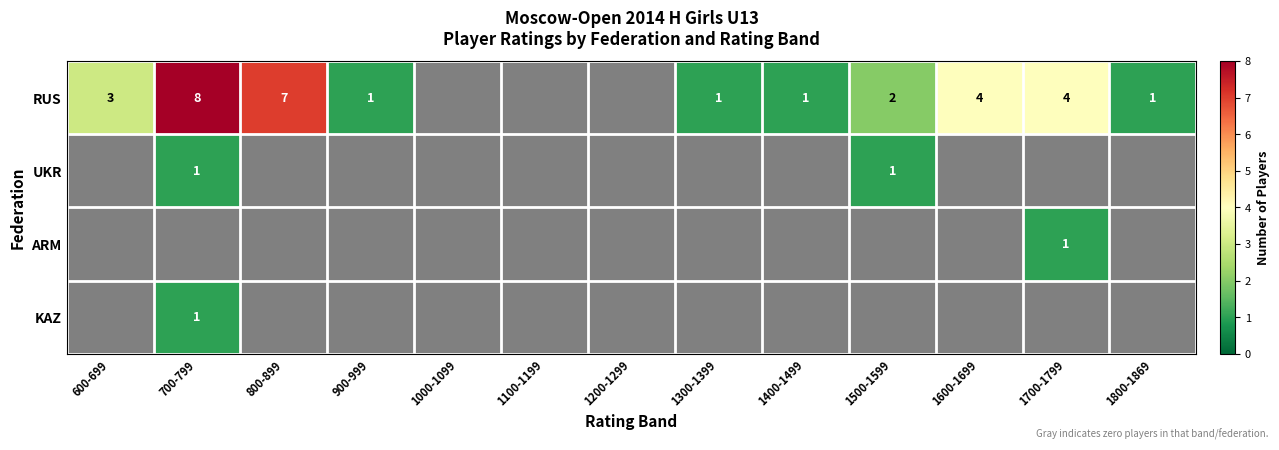

At which label does ARM reach its minimum?

600-699